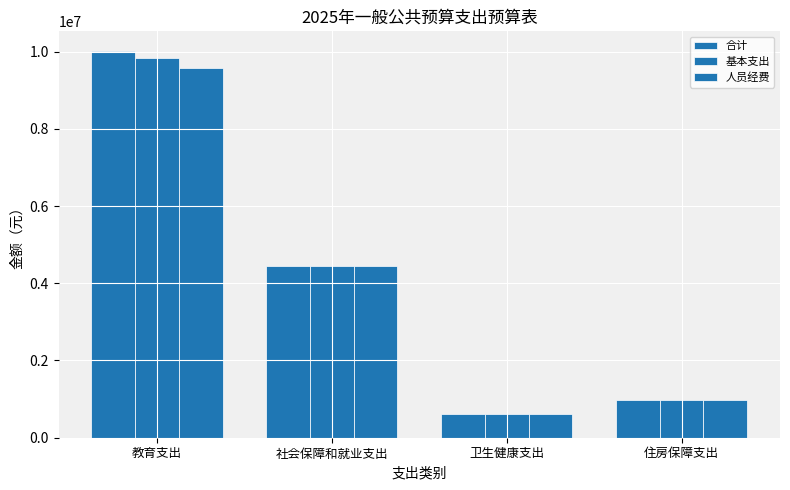

Reading right to left, what are all the values shown in this chart?

合计: 965072.0	602619.6	4445213.9	10022207.3
基本支出: 965072.0	602619.6	4445213.9	9844658.9
人员经费: 965072.0	602619.6	4445213.9	9575659.9